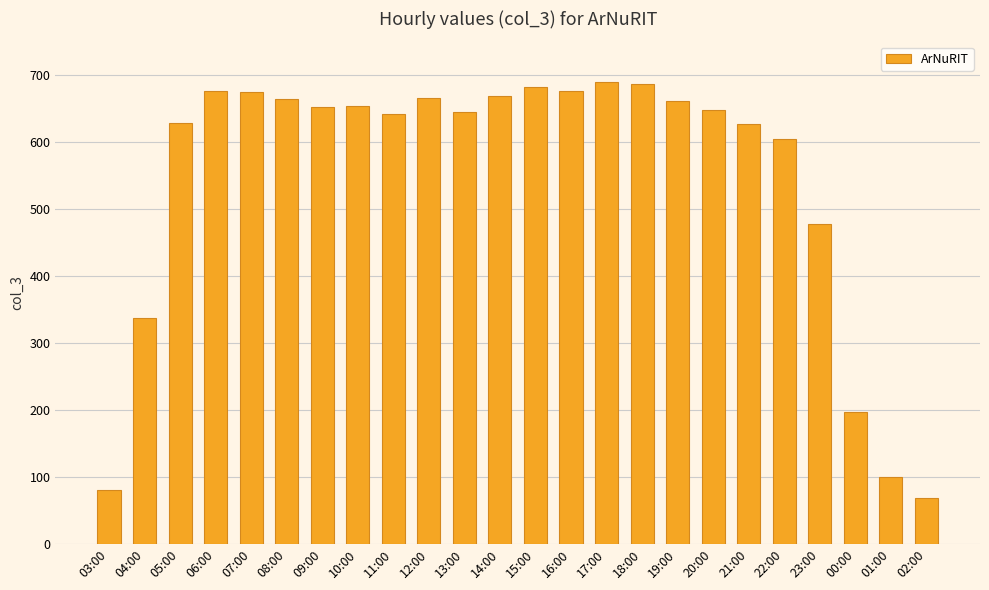

Count the number of categories in the chart.

24